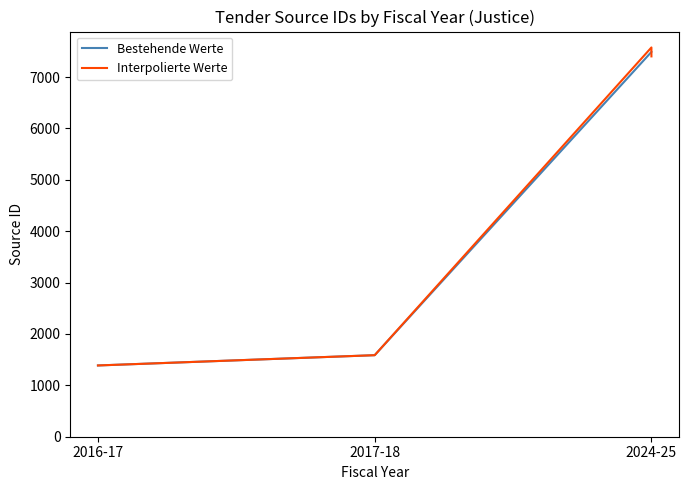

How many data points are less than 7403?

2